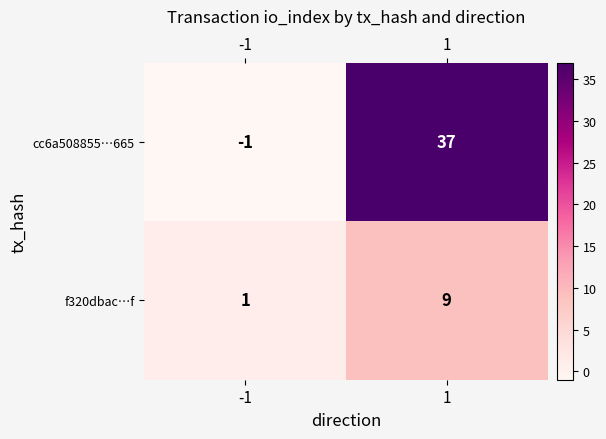

What is the sum of all f320dbac…f values?

10